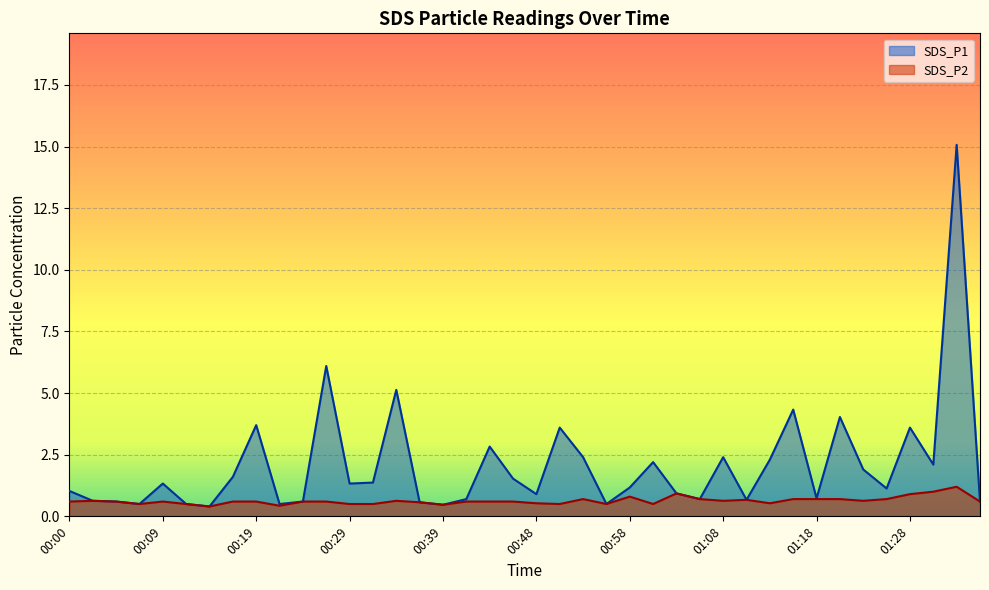

How many data points in SDS_P1 are less than 1?

17